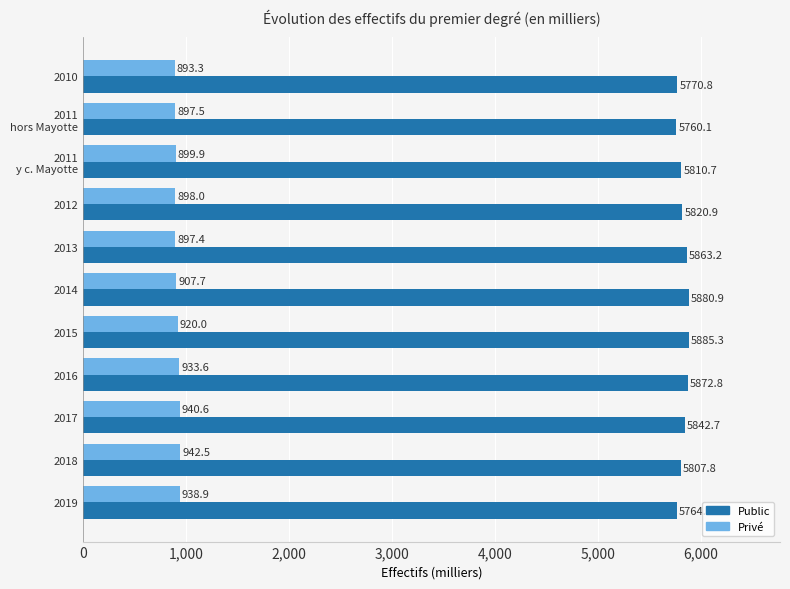

What is the sum of the Public values at 2015 and 2014?

11766.2